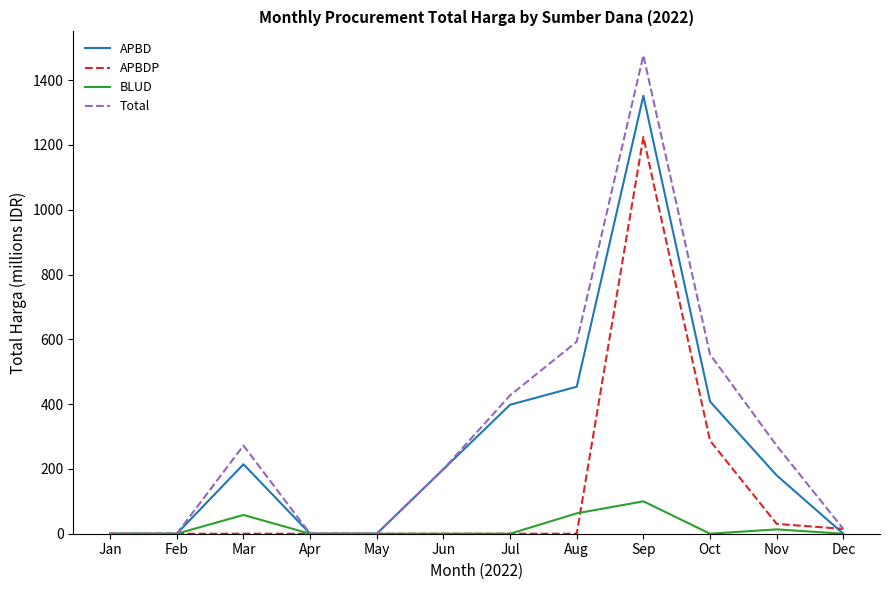

What is the total value across all series at Aug?

1109.3